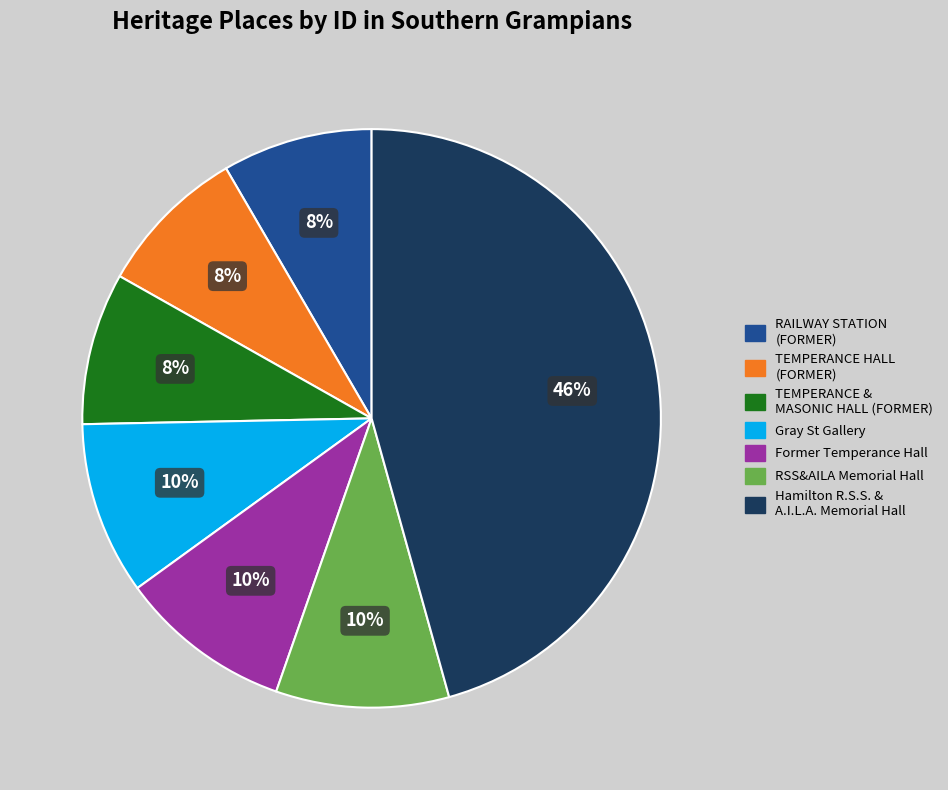

How many slices are in this pie chart?

7